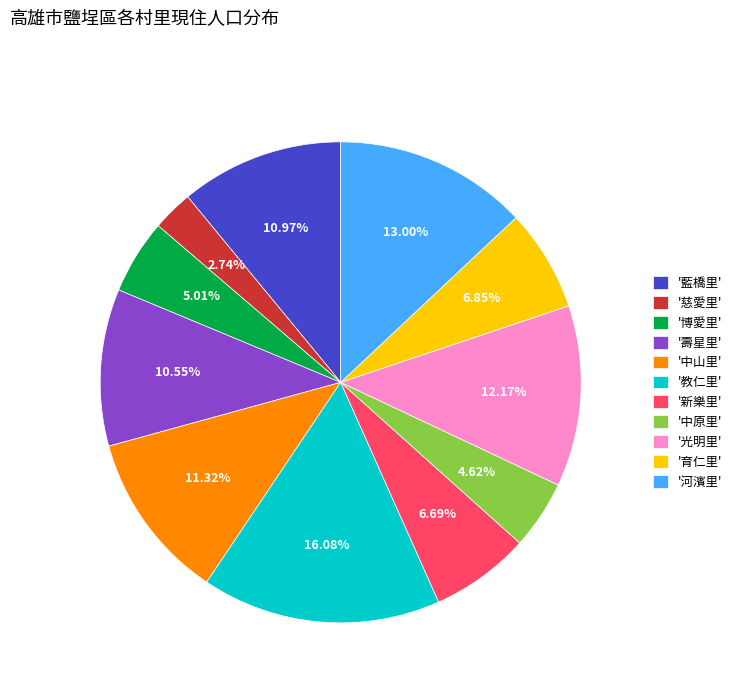

What is the smallest slice in the pie chart?

'慈愛里'